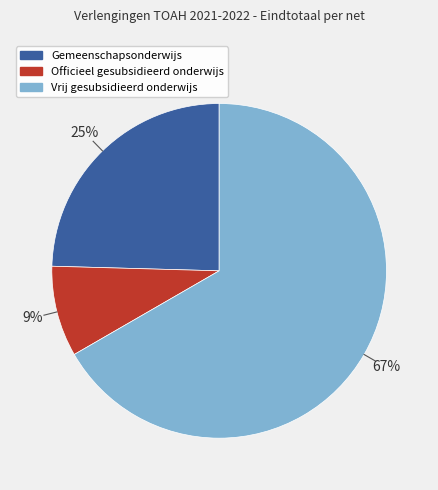

To the nearest percent, what percentage of the pie is Officieel gesubsidieerd onderwijs?

9%